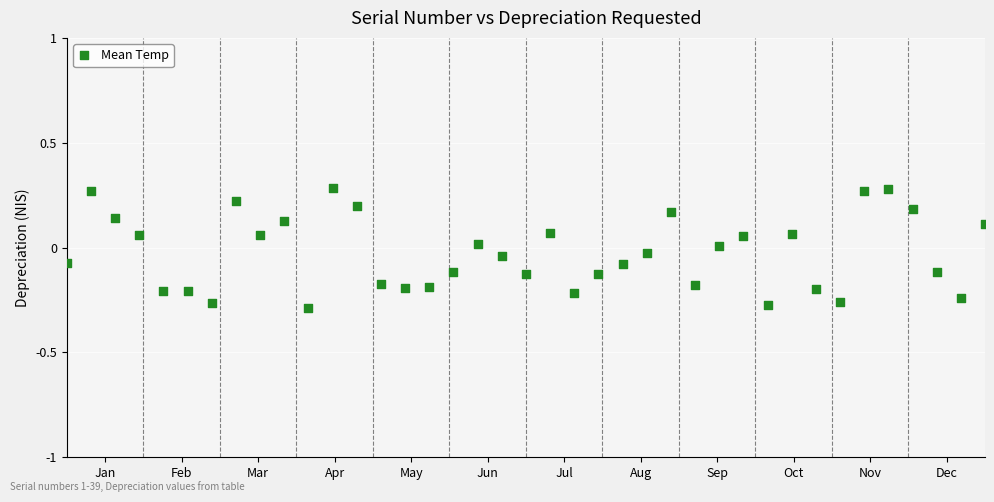

What is the range of Y values (max minus min)?

0.6